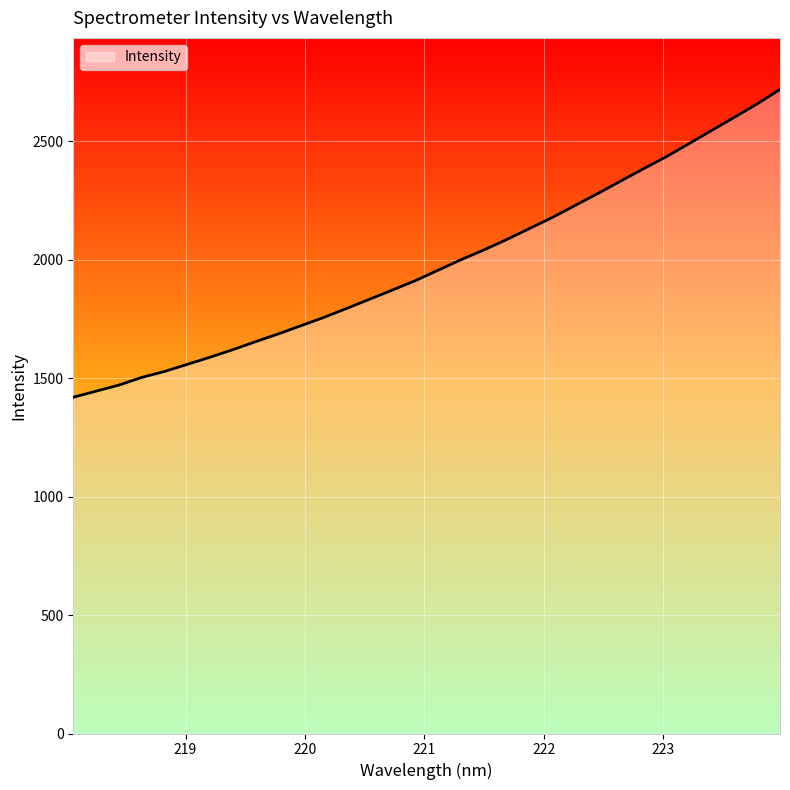

What is the sum of all values?

63422.9